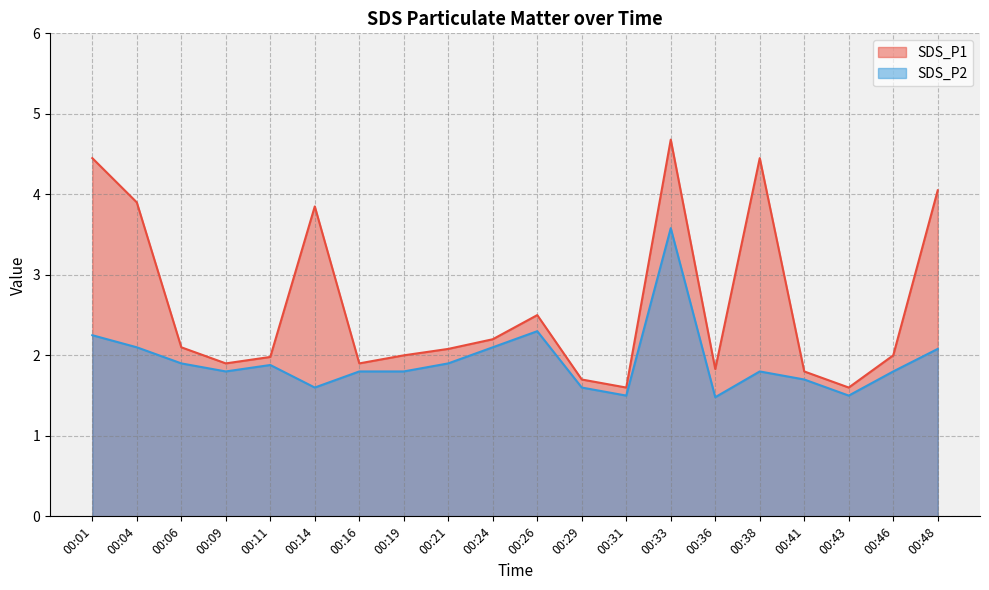

List the series in order of their overall mean, highest first.

SDS_P1, SDS_P2